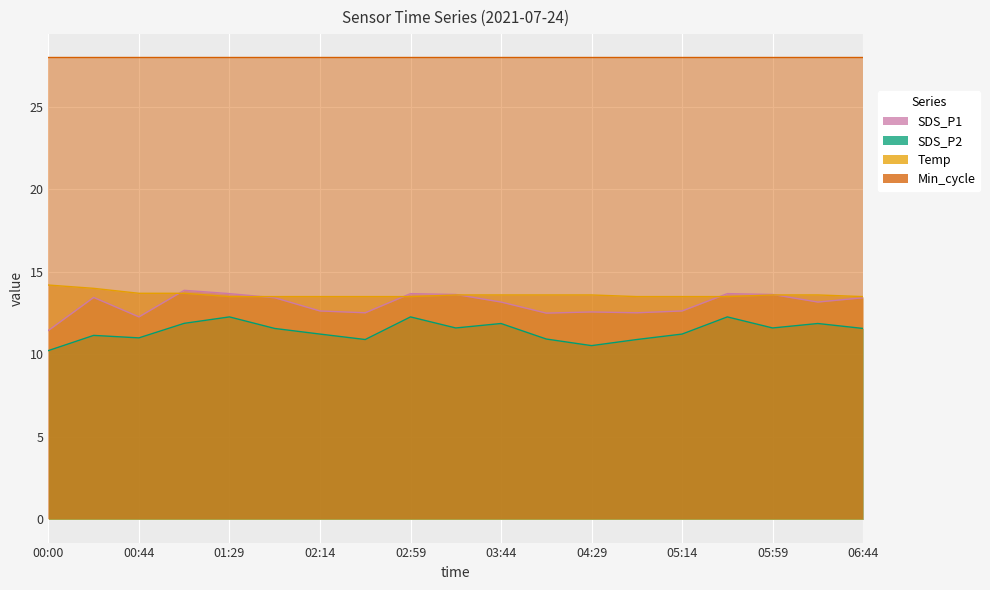

Rank the series at 02:59 from lowest to highest value.

SDS_P2, Temp, SDS_P1